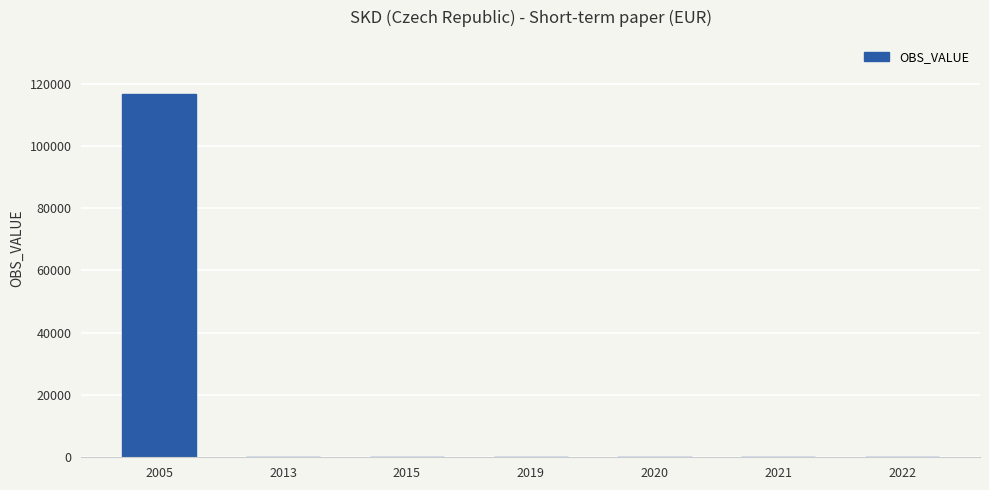

What is the sum of all values?

116581.4